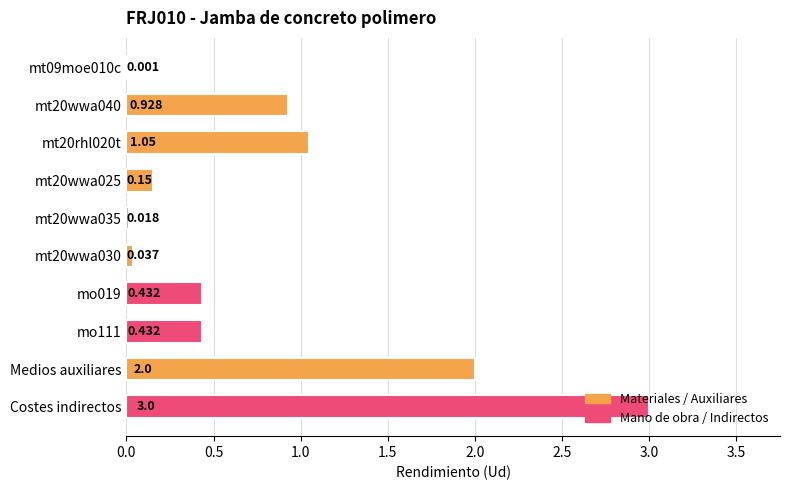

What is the difference between the maximum and minimum values?

3.0